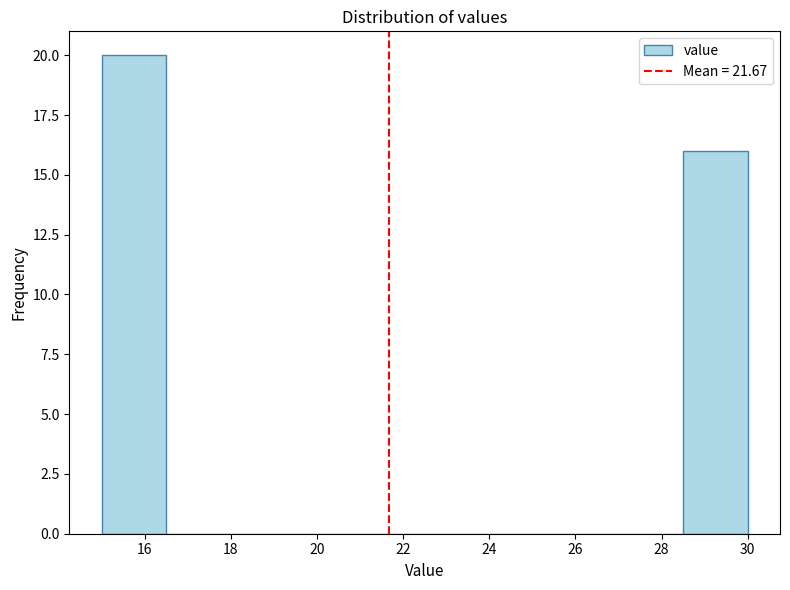

Reading left to right, transcribe this chart: for each bar, give the range it covers on the x-axis and its height. Neither the bar edges nor the heights are printed on the chart, so give them approximately, as read against the axes.

15.0 to 16.5: 20
16.5 to 18.0: 0
18.0 to 19.5: 0
19.5 to 21.0: 0
21.0 to 22.5: 0
22.5 to 24.0: 0
24.0 to 25.5: 0
25.5 to 27.0: 0
27.0 to 28.5: 0
28.5 to 30.0: 16